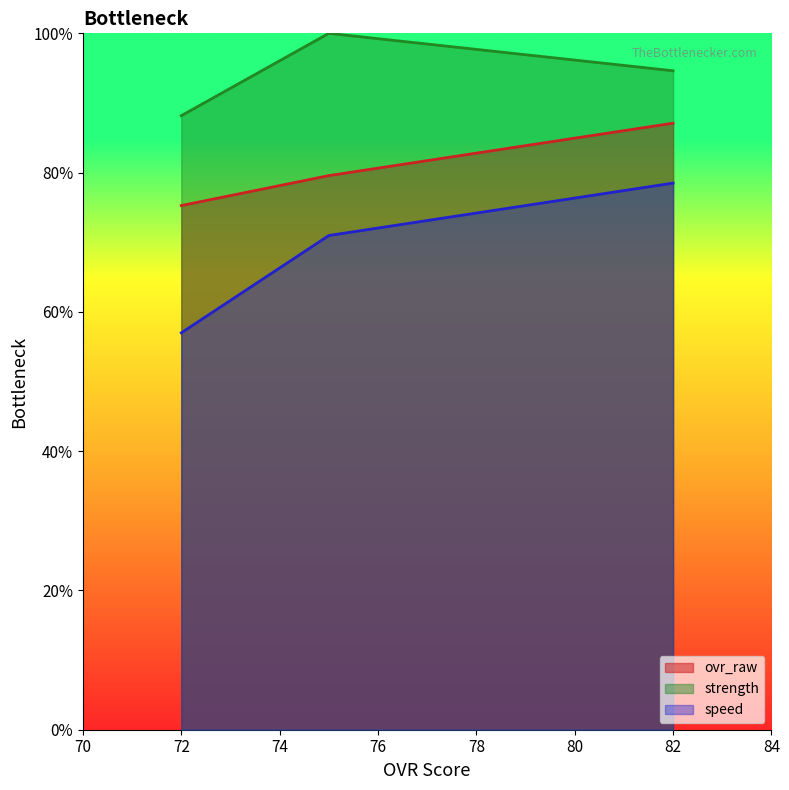

List the series in order of their peak value, highest first.

strength, ovr_raw, speed